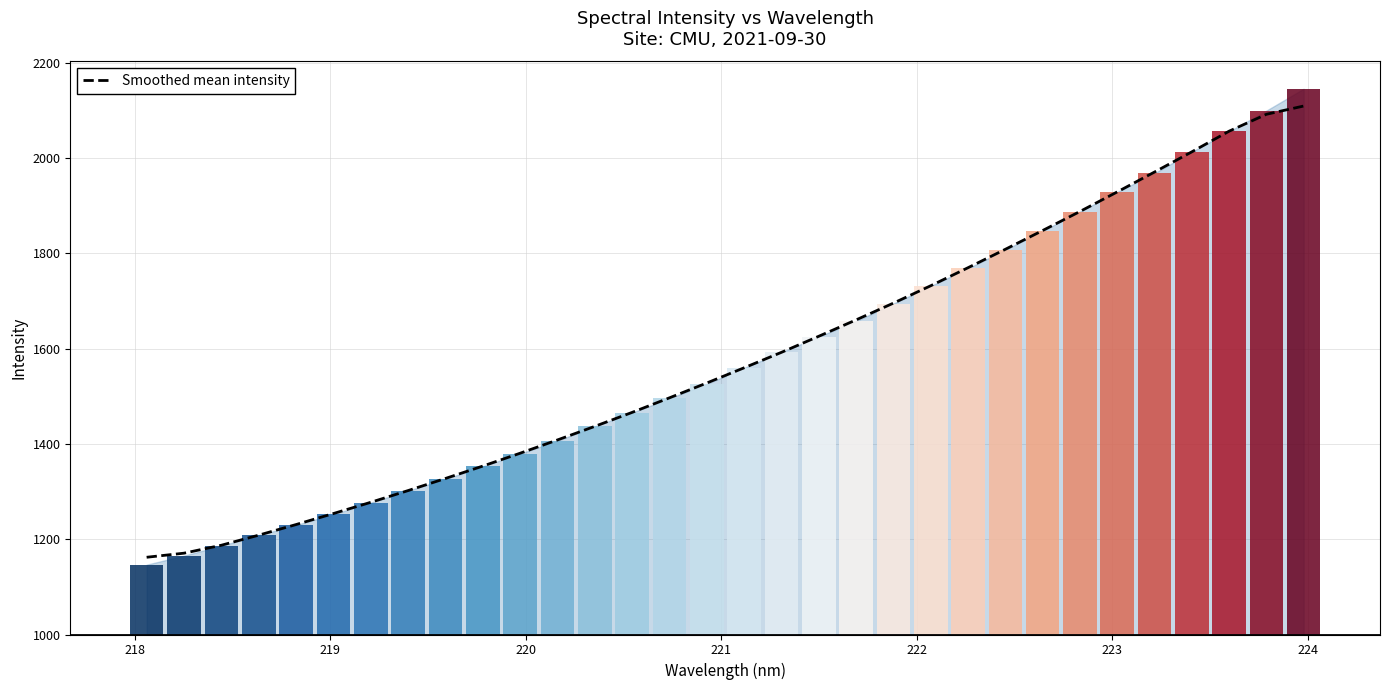

What is the maximum value for Smoothed mean intensity?

2109.3